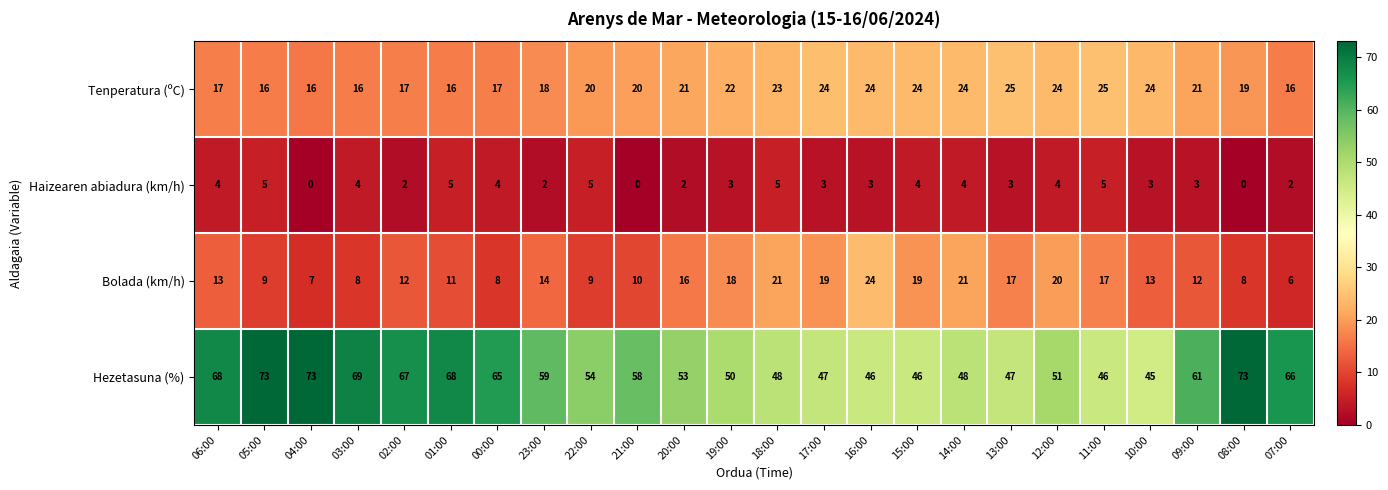

At which category is the sum across all series the highest?

05:00